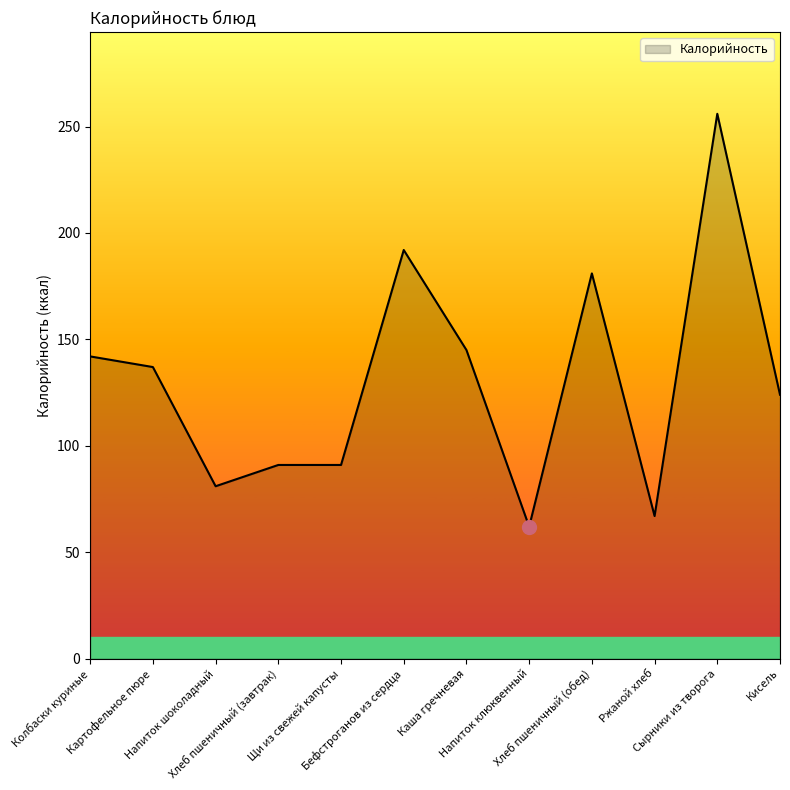

How many distinct data groups are displayed?

1